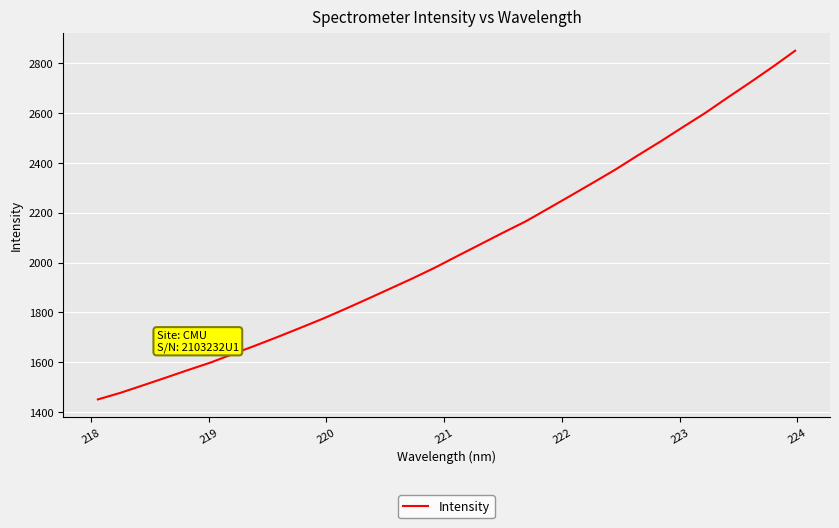

What is the minimum value shown in the chart?

1451.0